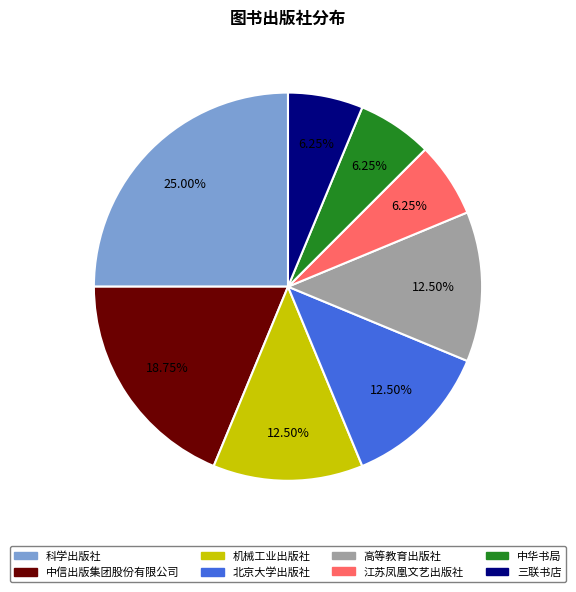

How many slices are in this pie chart?

8